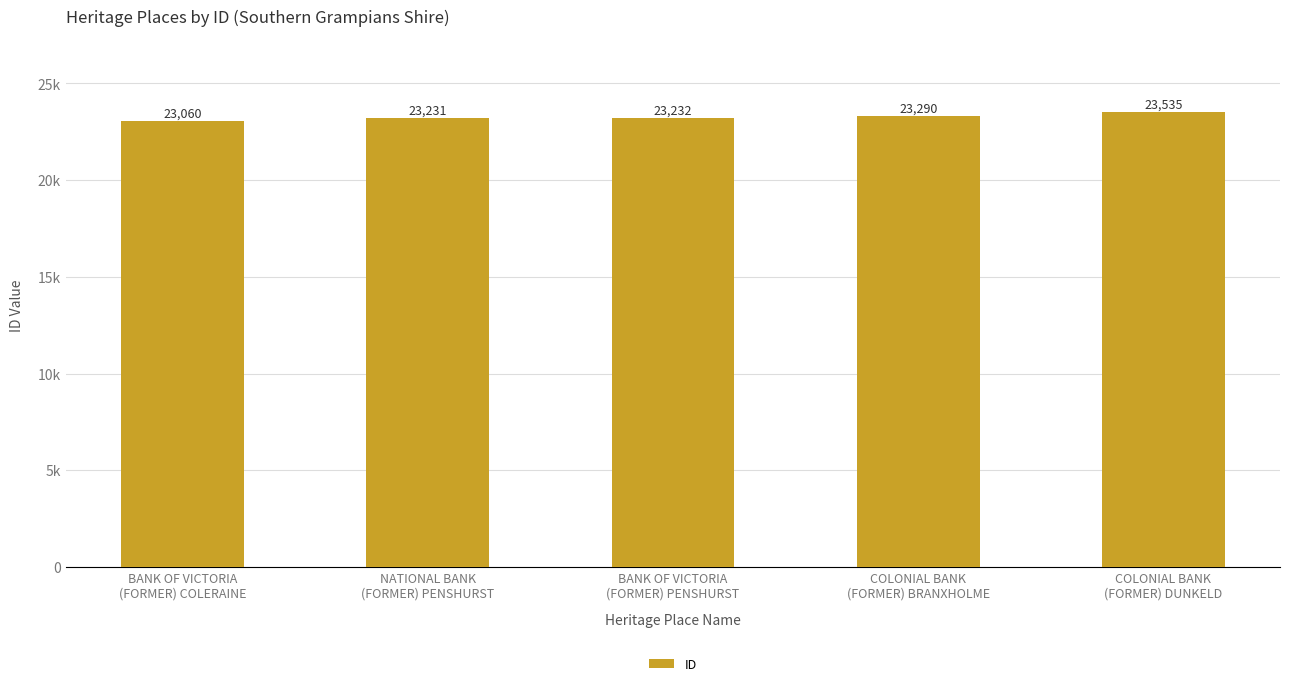

What is the label of the 2nd bar from the left?

NATIONAL BANK
(FORMER) PENSHURST